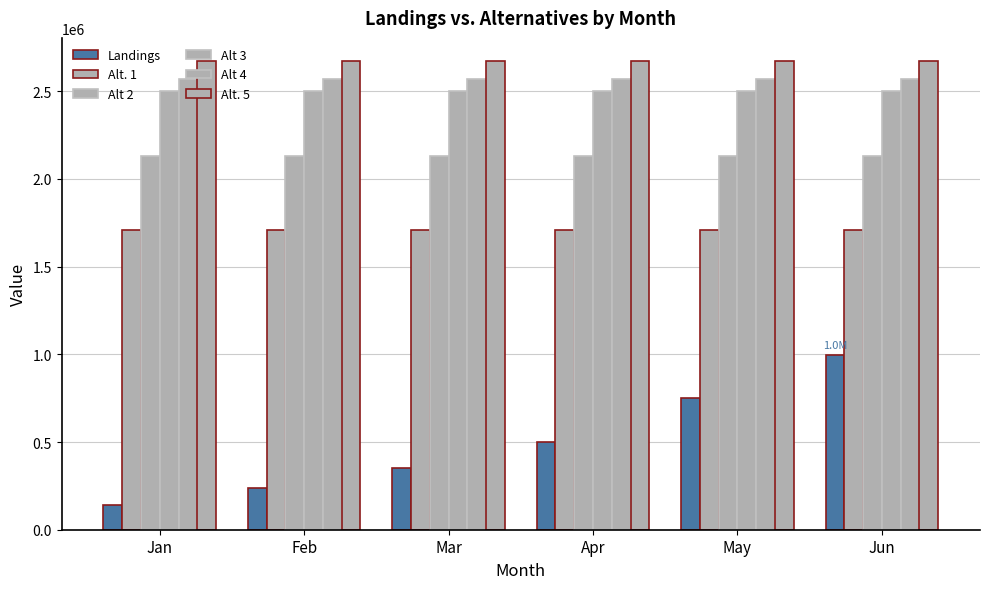

Which series has the largest total across all categories?

Alt. 5